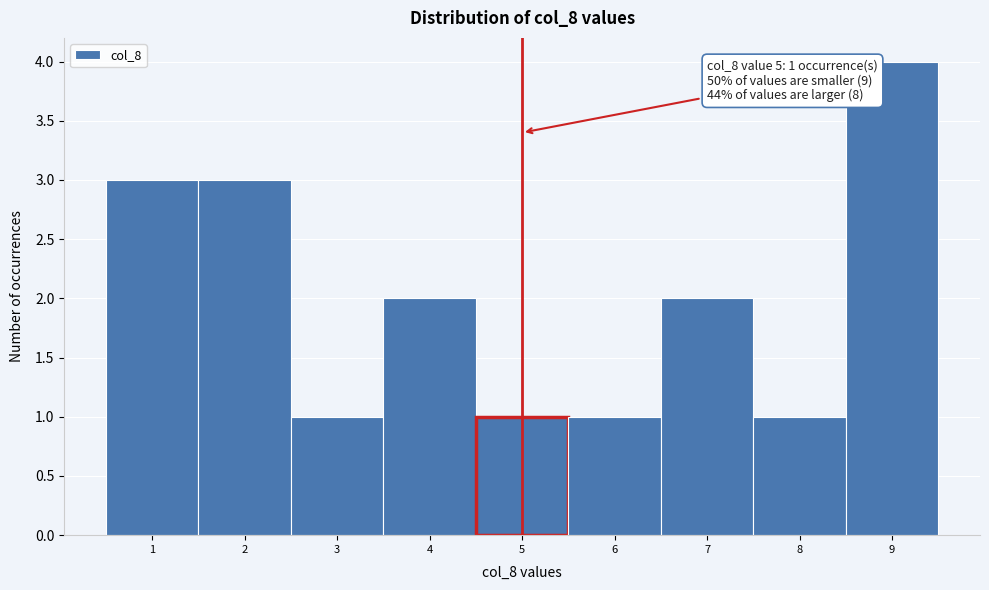

Over which range of the x-axis is the bar tallest?

8.5 to 9.5